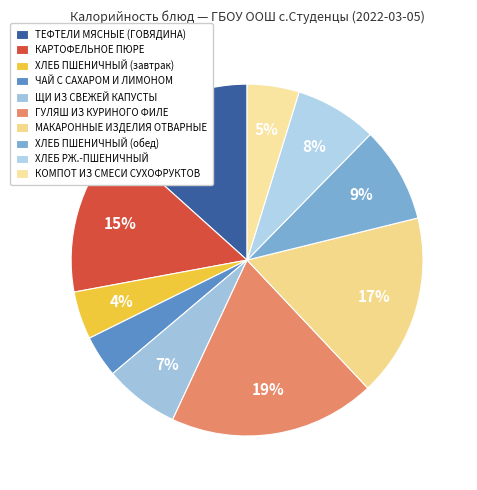

What is the largest slice in the pie chart?

ГУЛЯШ ИЗ КУРИНОГО ФИЛЕ